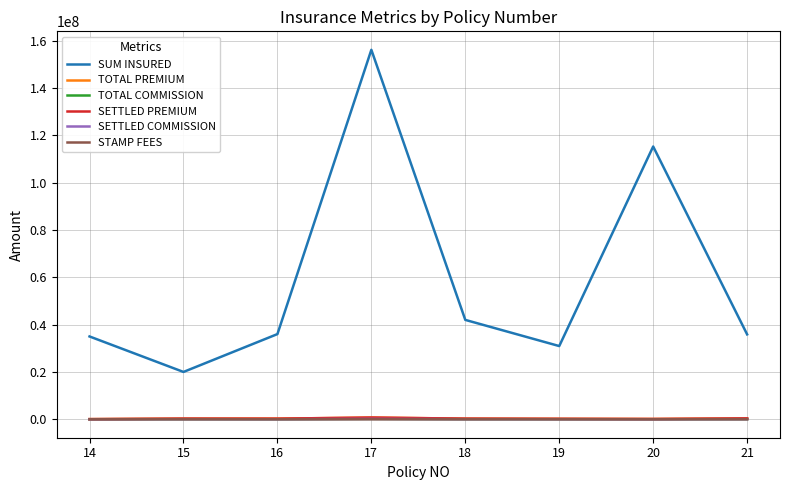

What is the sum of the TOTAL COMMISSION values at 16 and 15?

26600